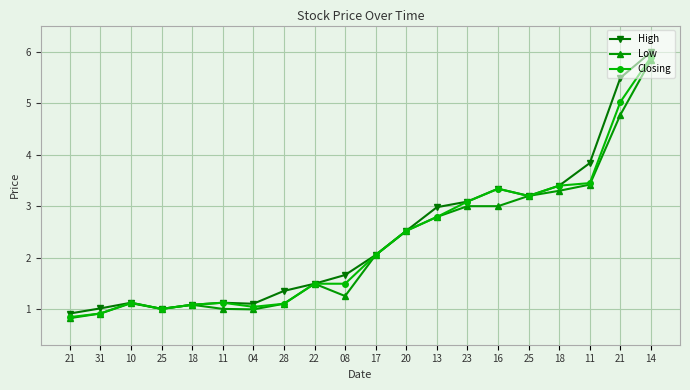

Where does the Closing series first go above 2?

17